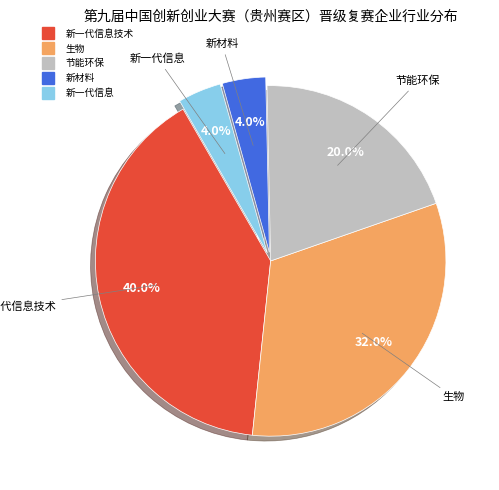

Does any single category account for the majority?

No